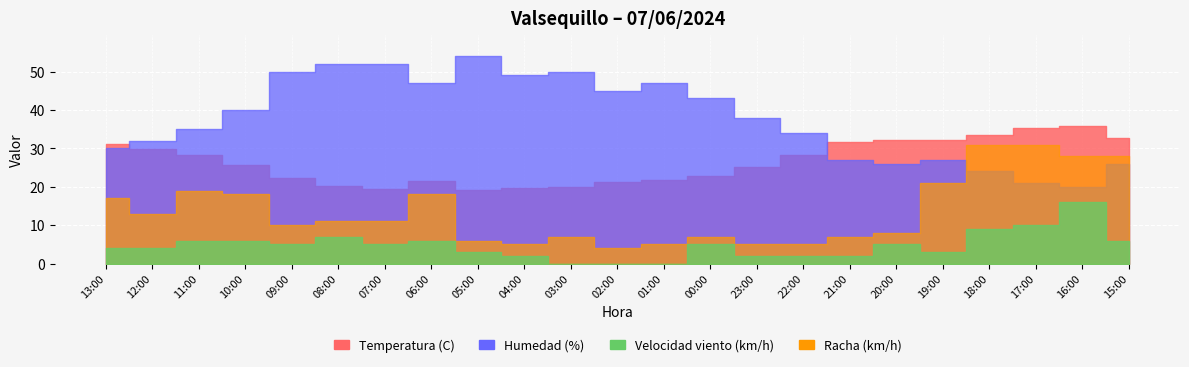

What position from the right is 20:00?

6